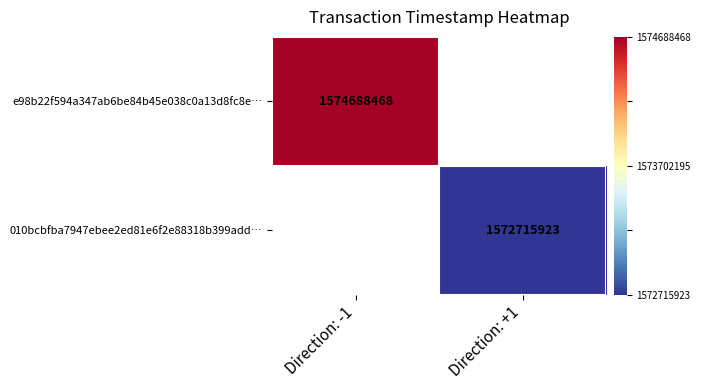

Is it true that e98b22f594a347ab6be84b45e038c0a13d8fc8e… equals 1574688468 at Direction: -1?

True